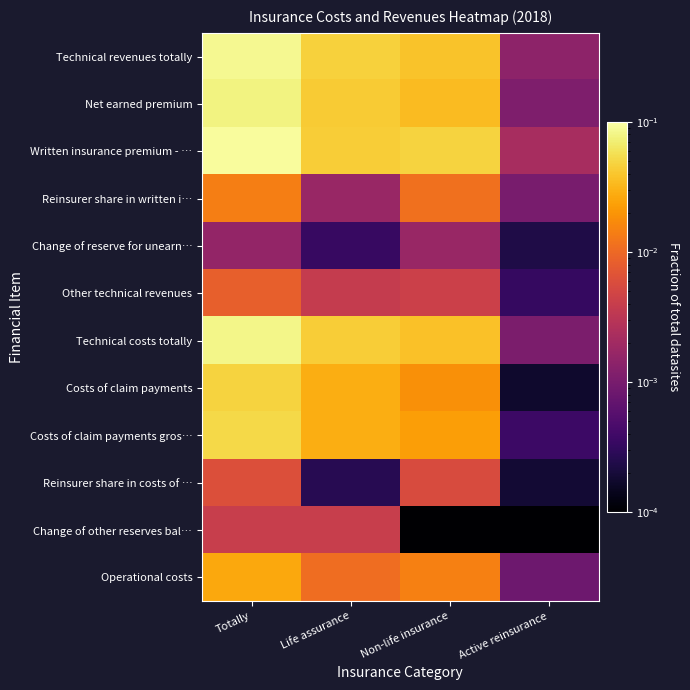

What is the spread (max minus min) of values at Totally?

0.1